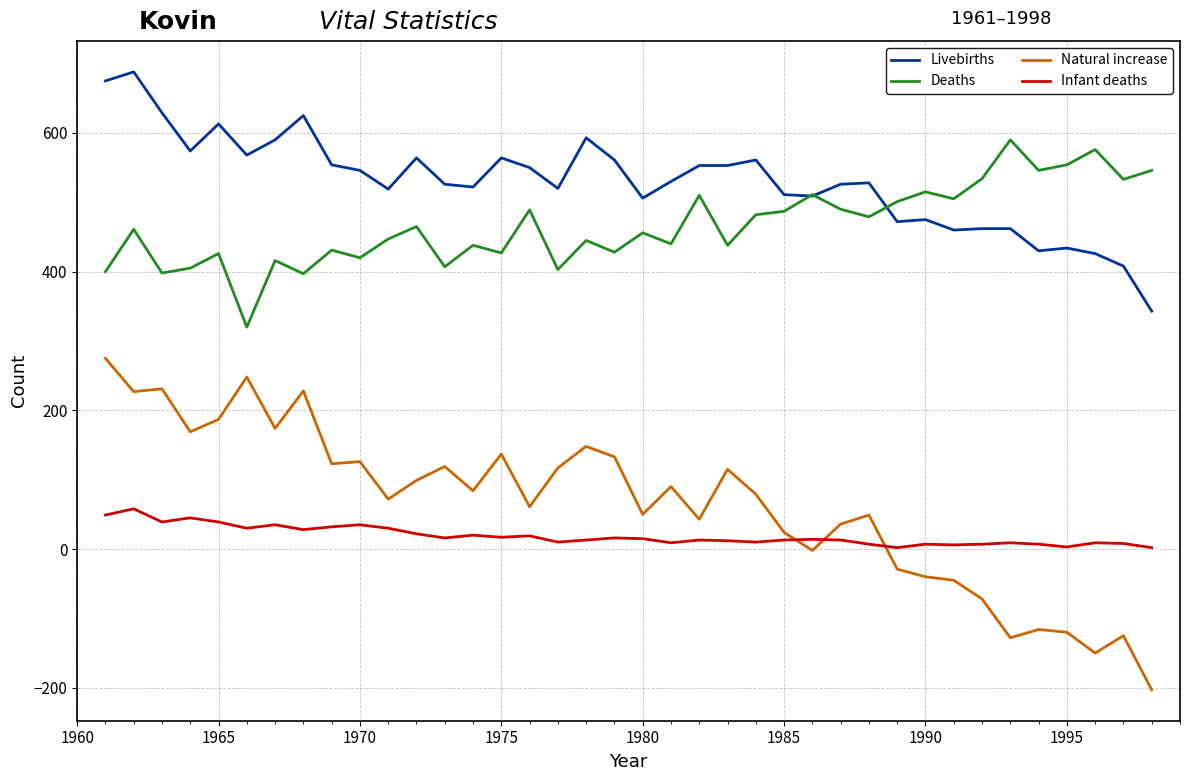

Which series has the largest total across all categories?

Livebirths